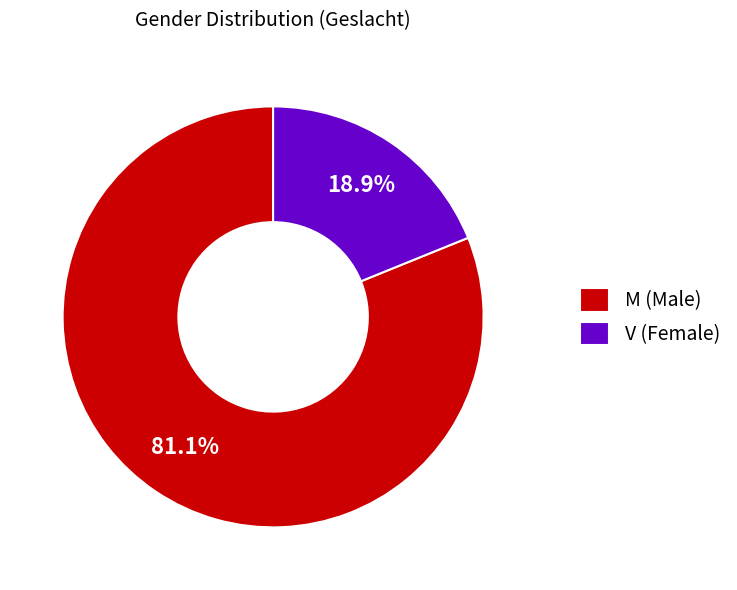

To the nearest percent, what portion does V represent?

19%